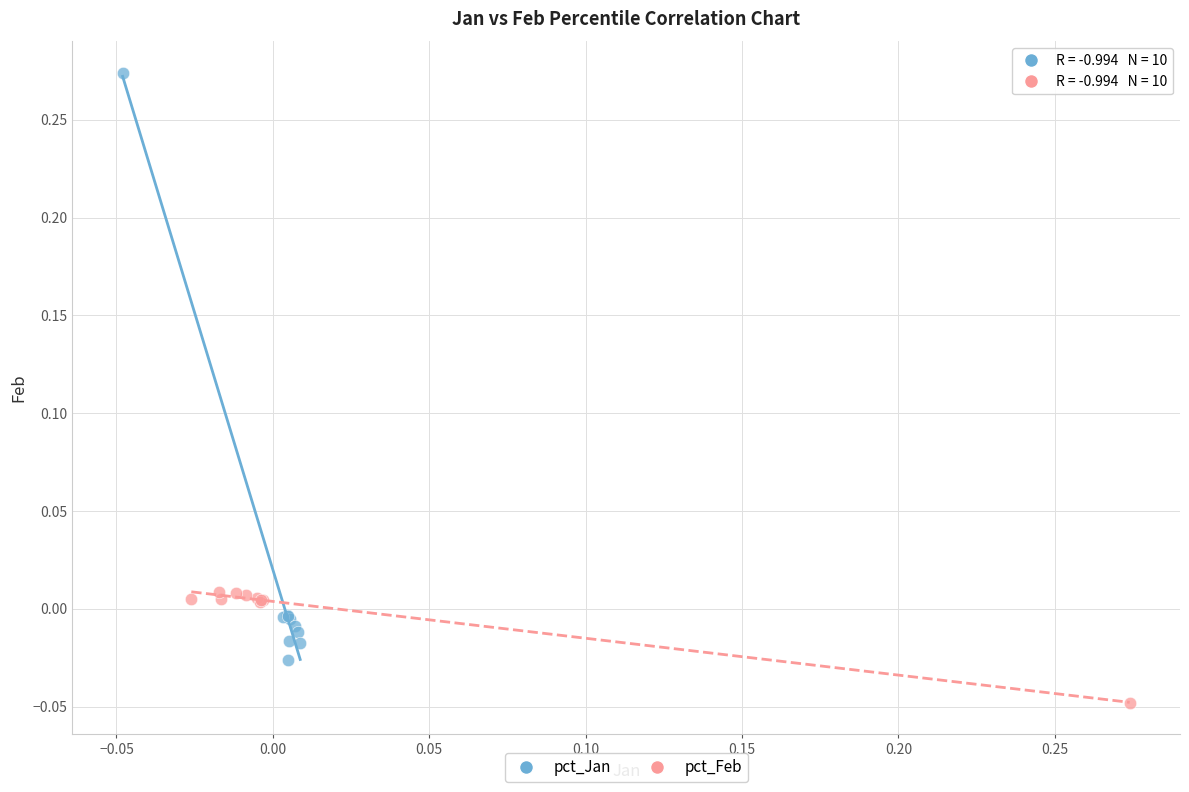

What are all the series names shown in the legend?

pct_Jan, pct_Feb